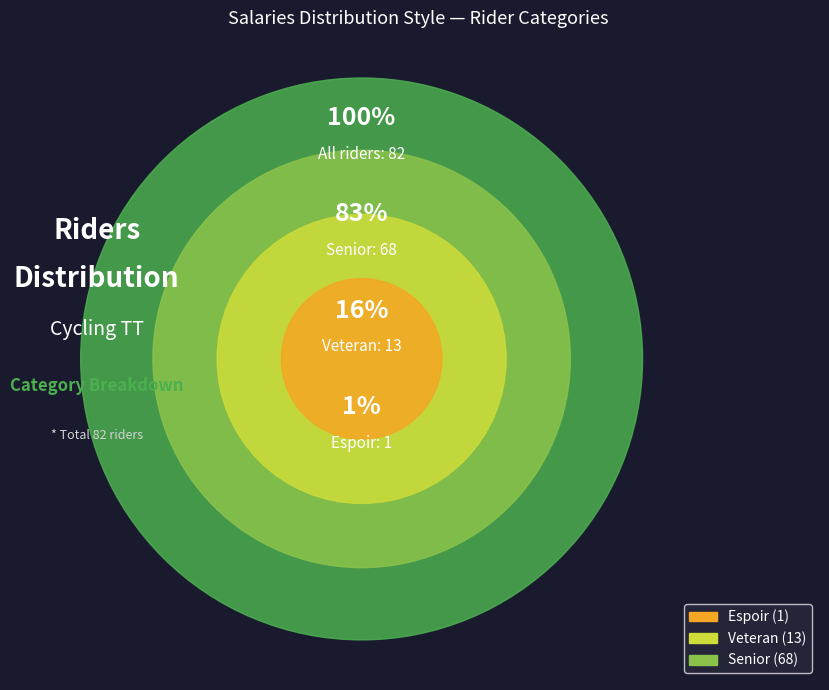

What portion of the pie excludes Veteran?

84.1%